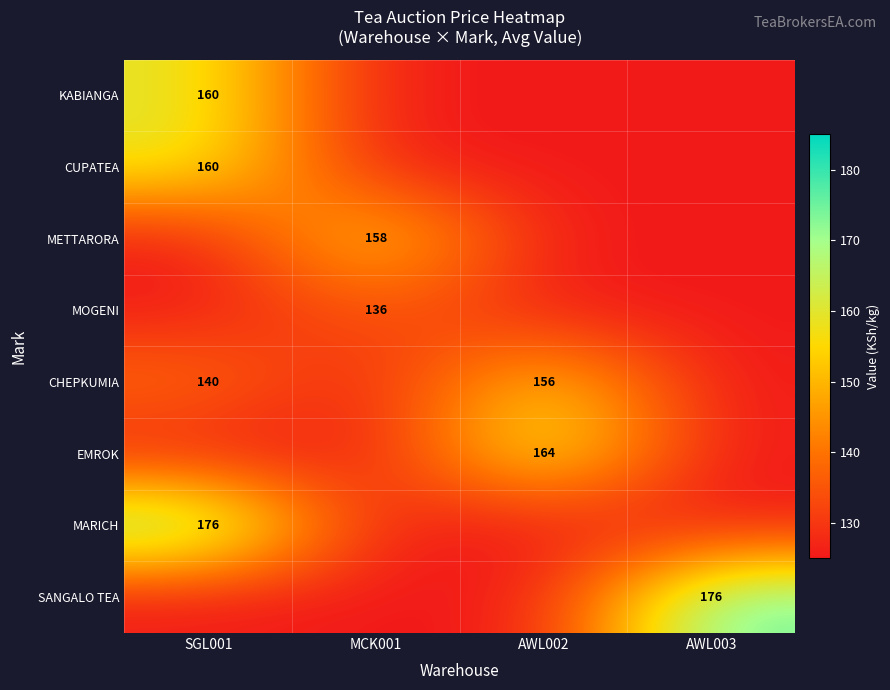

At which label does MOGENI reach its minimum?

SGL001